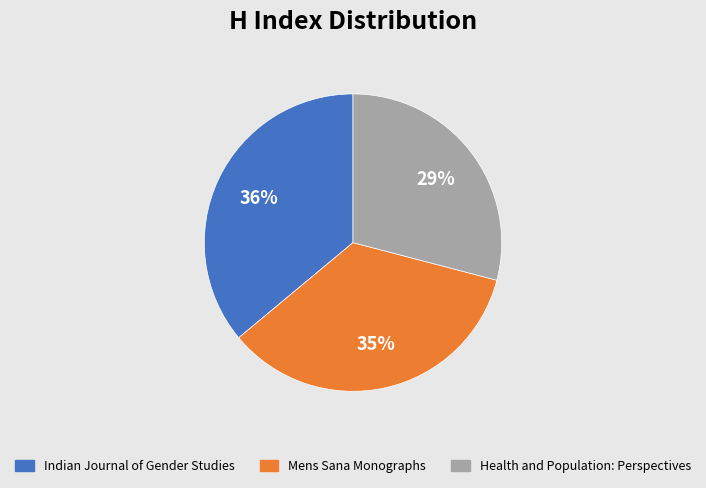

Which slice is the largest?

Indian Journal of Gender Studies